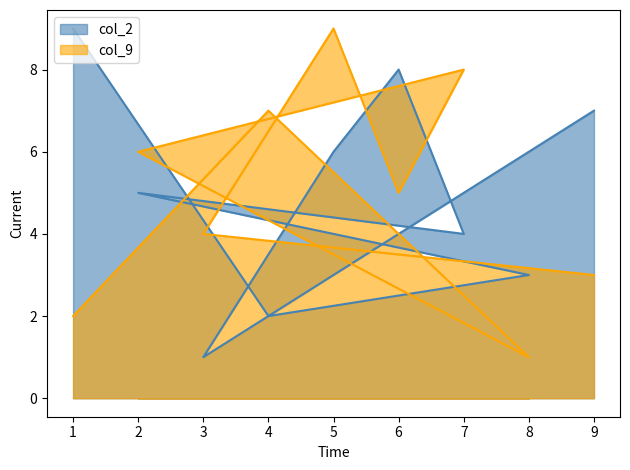

What is the spread (max minus min) of values at 6?

3